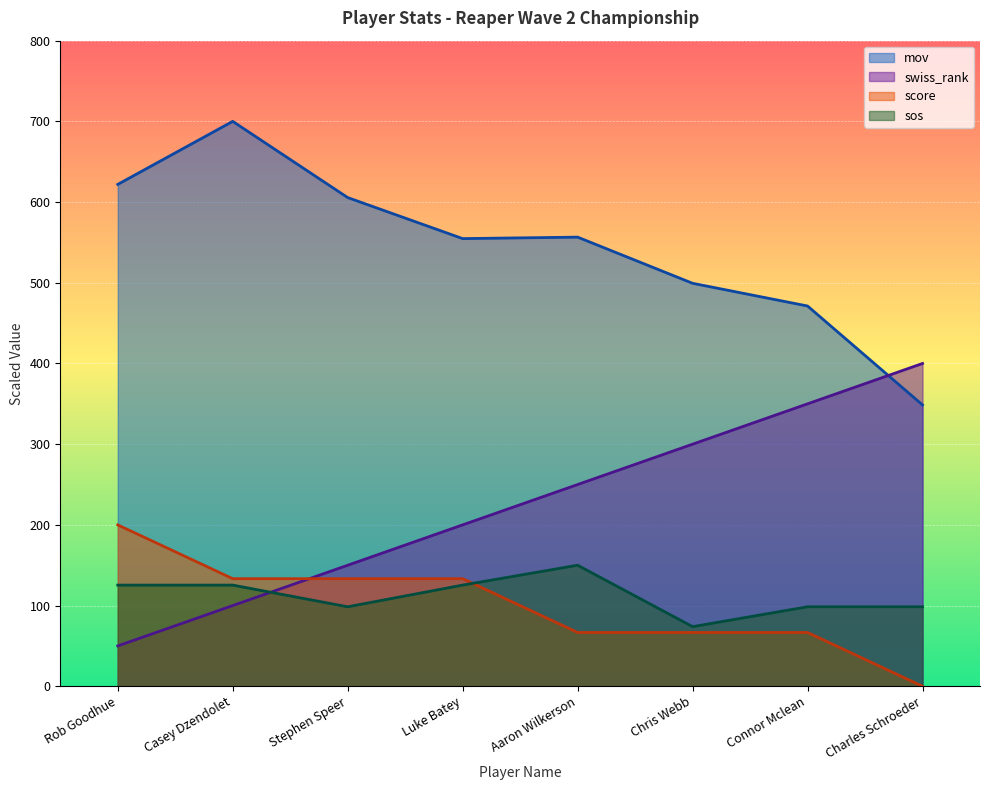

How many data points in score are less than 133?

4